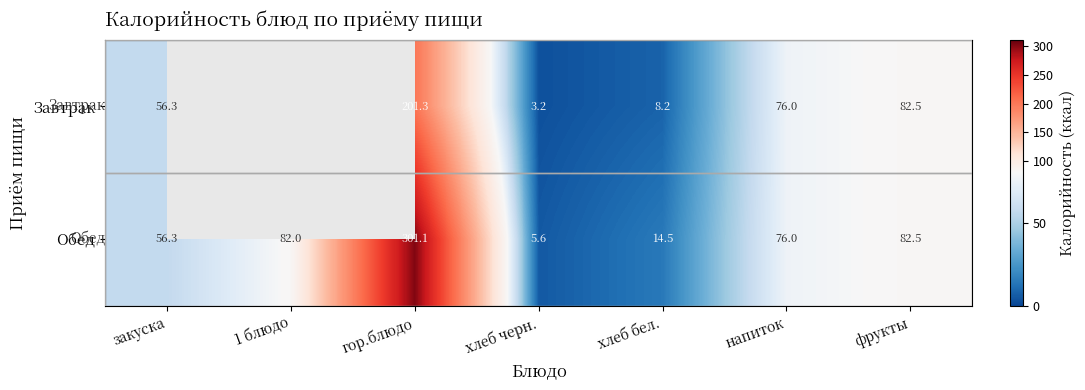

What is the maximum value shown in the chart?

301.1